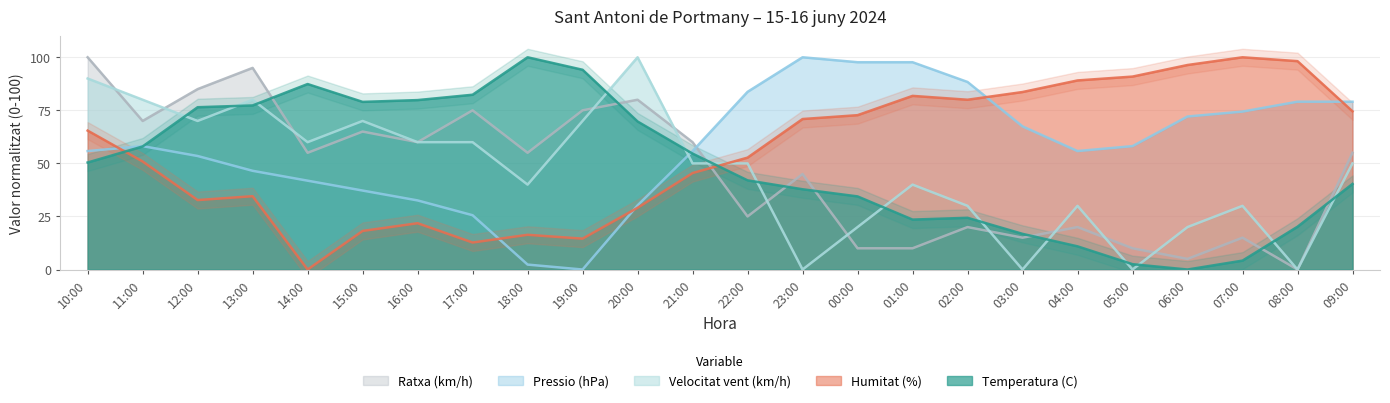

At which label does Pressio (hPa) first exceed 58?

11:00